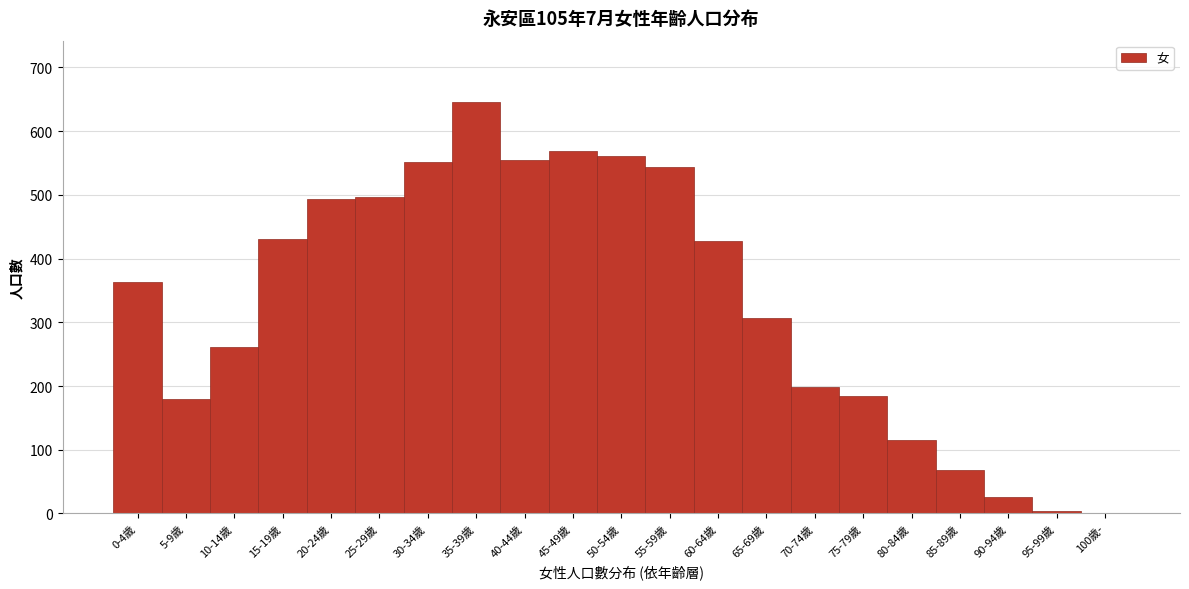

Which label corresponds to the largest value in the chart?

35-39歲